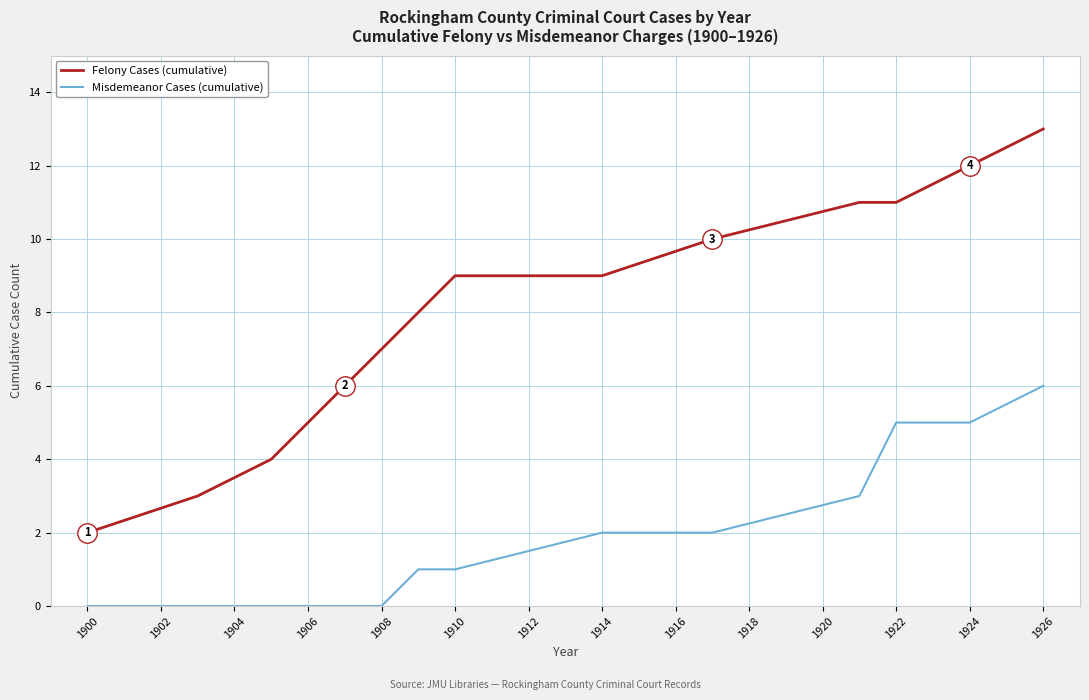

Reading left to right, what are all the values shown in this chart?

Felony Cases (cumulative): 2	3	4	6	7	8	9	9	10	11	11	12	13
Misdemeanor Cases (cumulative): 0	0	0	0	0	1	1	2	2	3	5	5	6